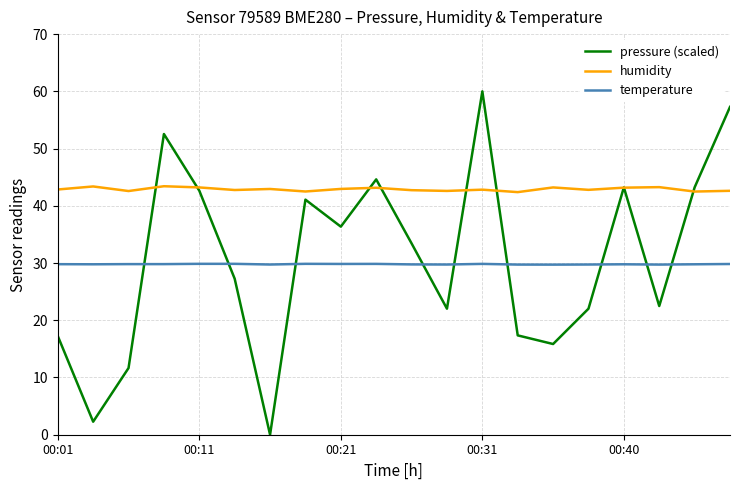

What is the maximum value for pressure (scaled)?

60.0